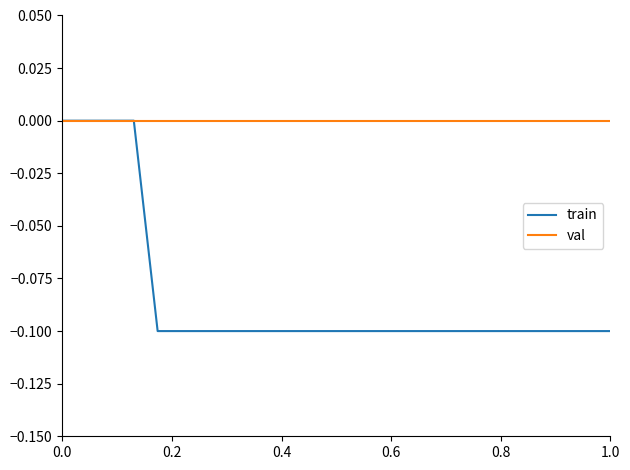

Which series has the largest total across all categories?

val